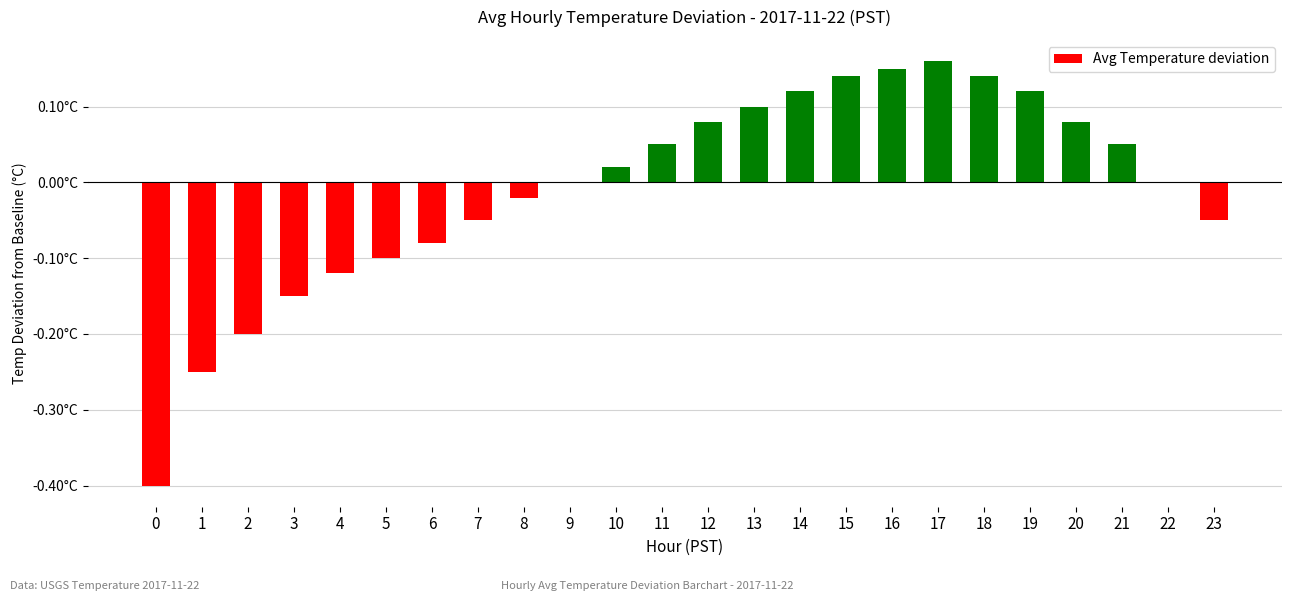

What is the change in value from 7 to 10?

+0.1